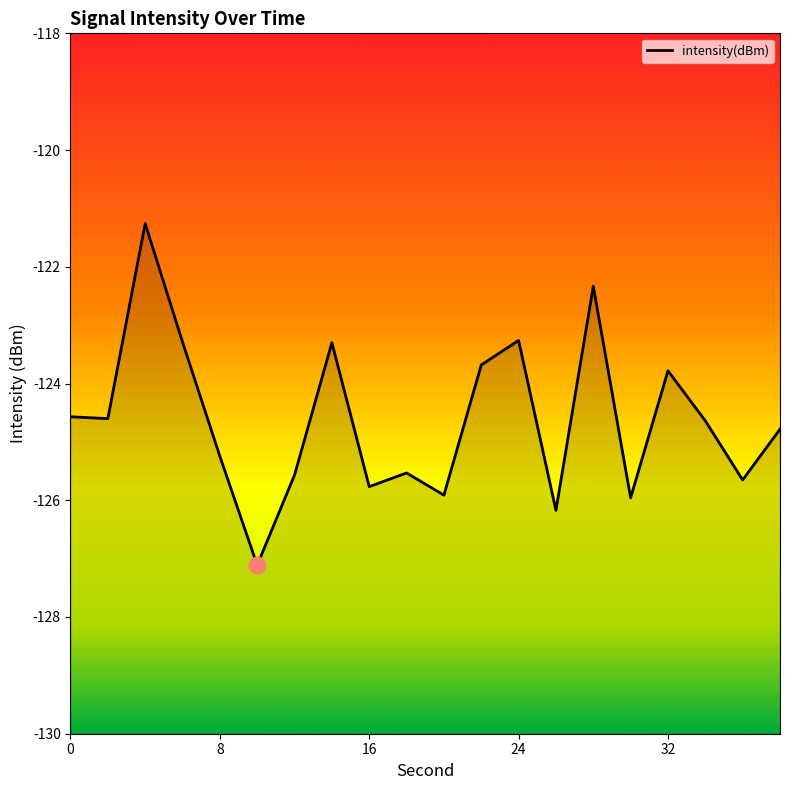

Reading left to right, extract all data points from this chart.

-124.6	-124.6	-121.3	-123.3	-125.2	-127.1	-125.6	-123.3	-125.8	-125.5	-125.9	-123.7	-123.3	-126.2	-122.3	-126.0	-123.8	-124.6	-125.7	-124.8